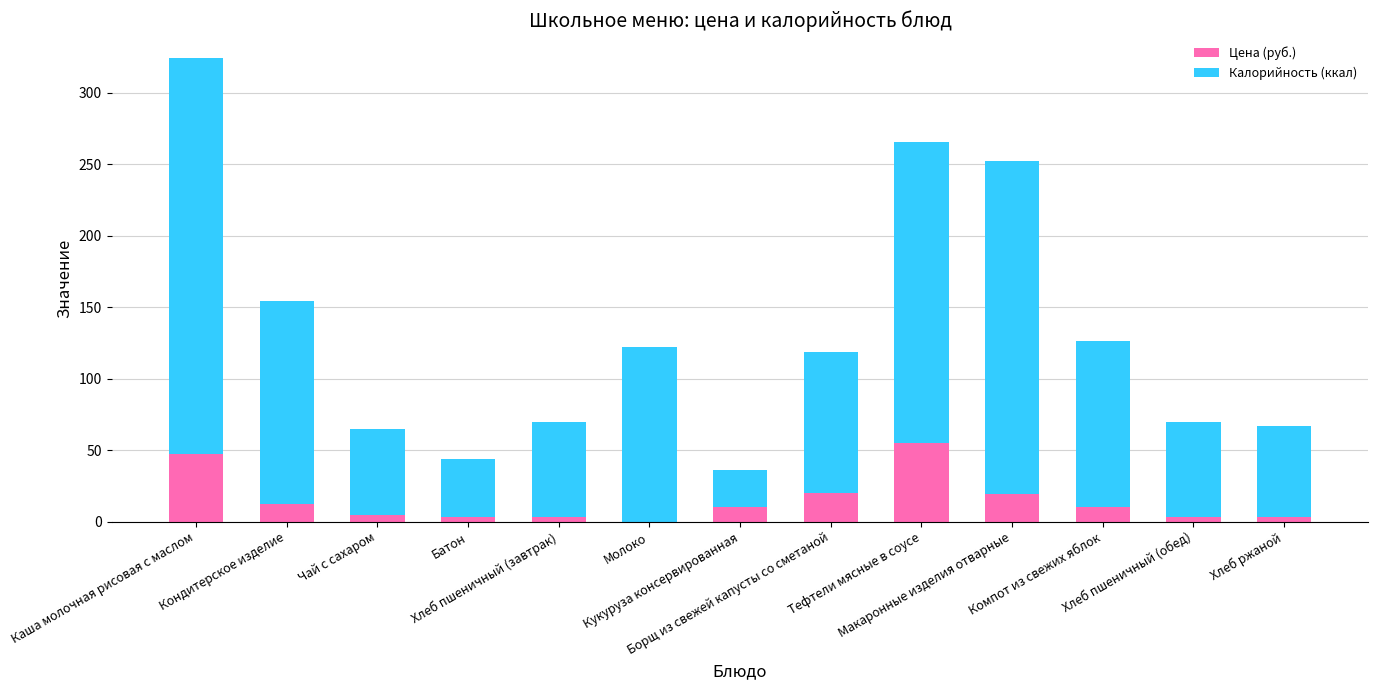

Are the bars grouped side by side (vs. stacked)?

No